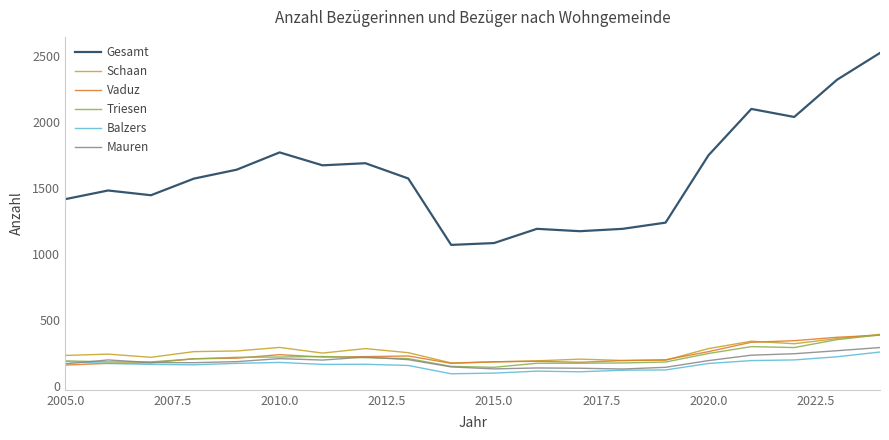

How many values in the Vaduz series are below 209?

10